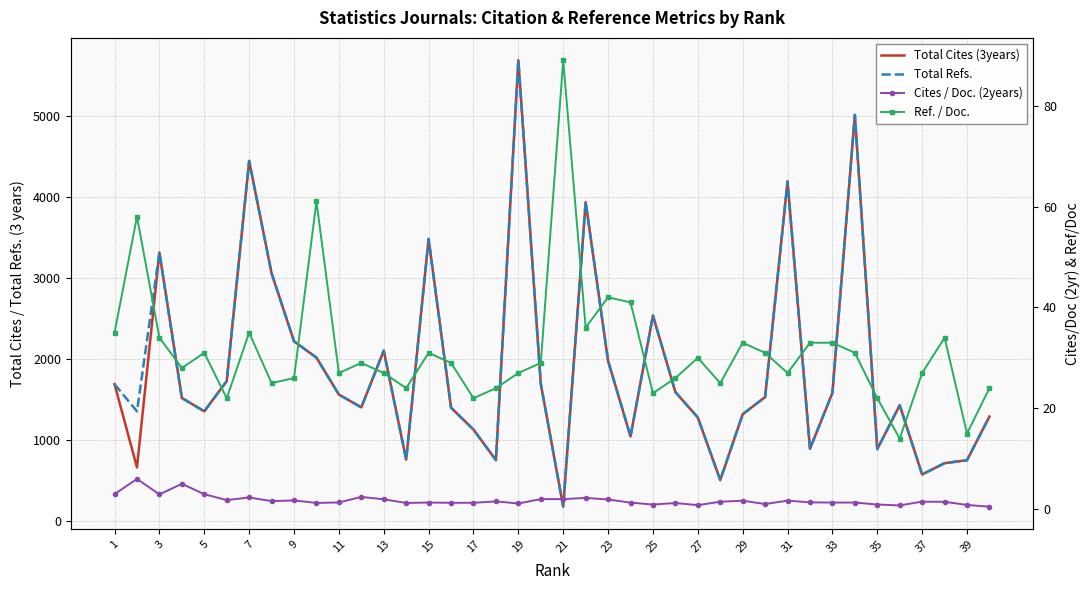

List the series in order of their peak value, highest first.

Total Cites (3years), Total Refs., Ref. / Doc., Cites / Doc. (2years)